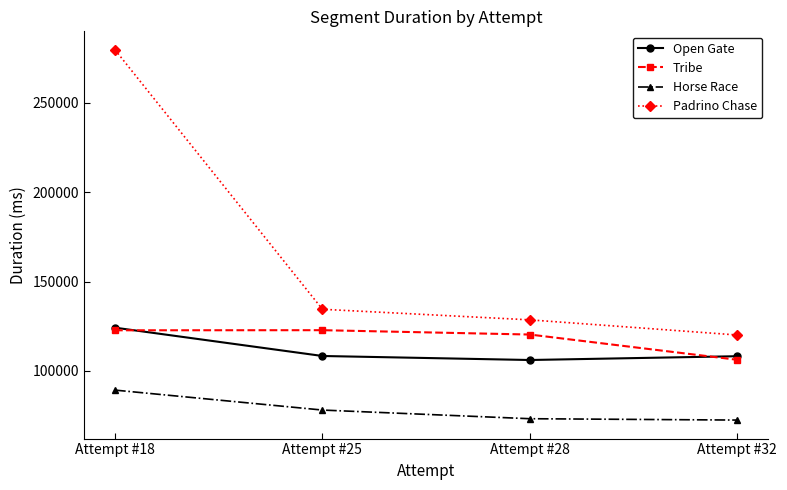

True or false: Open Gate and Padrino Chase cross at least once.

False